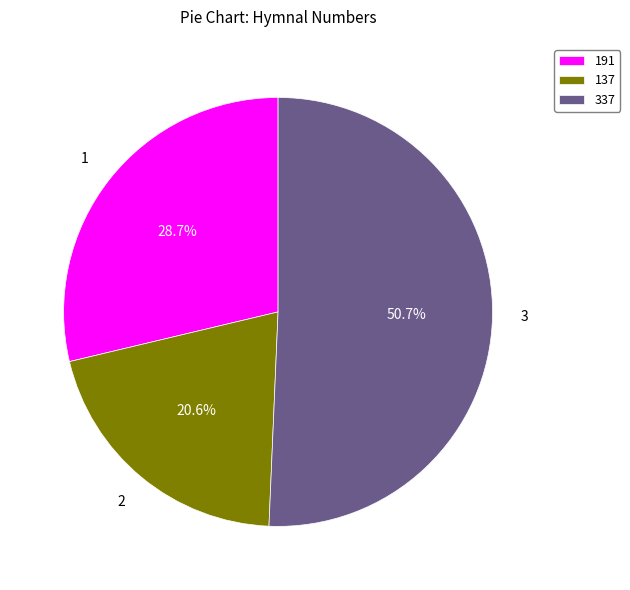

How much of the chart is everything except 191?

71.3%